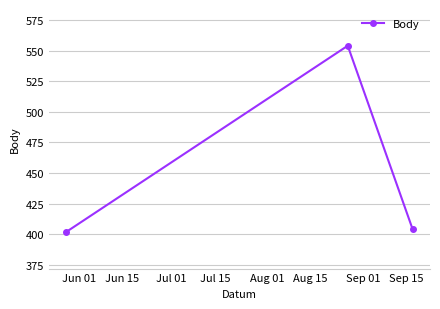

What is the value of the 3rd point from the left?

404